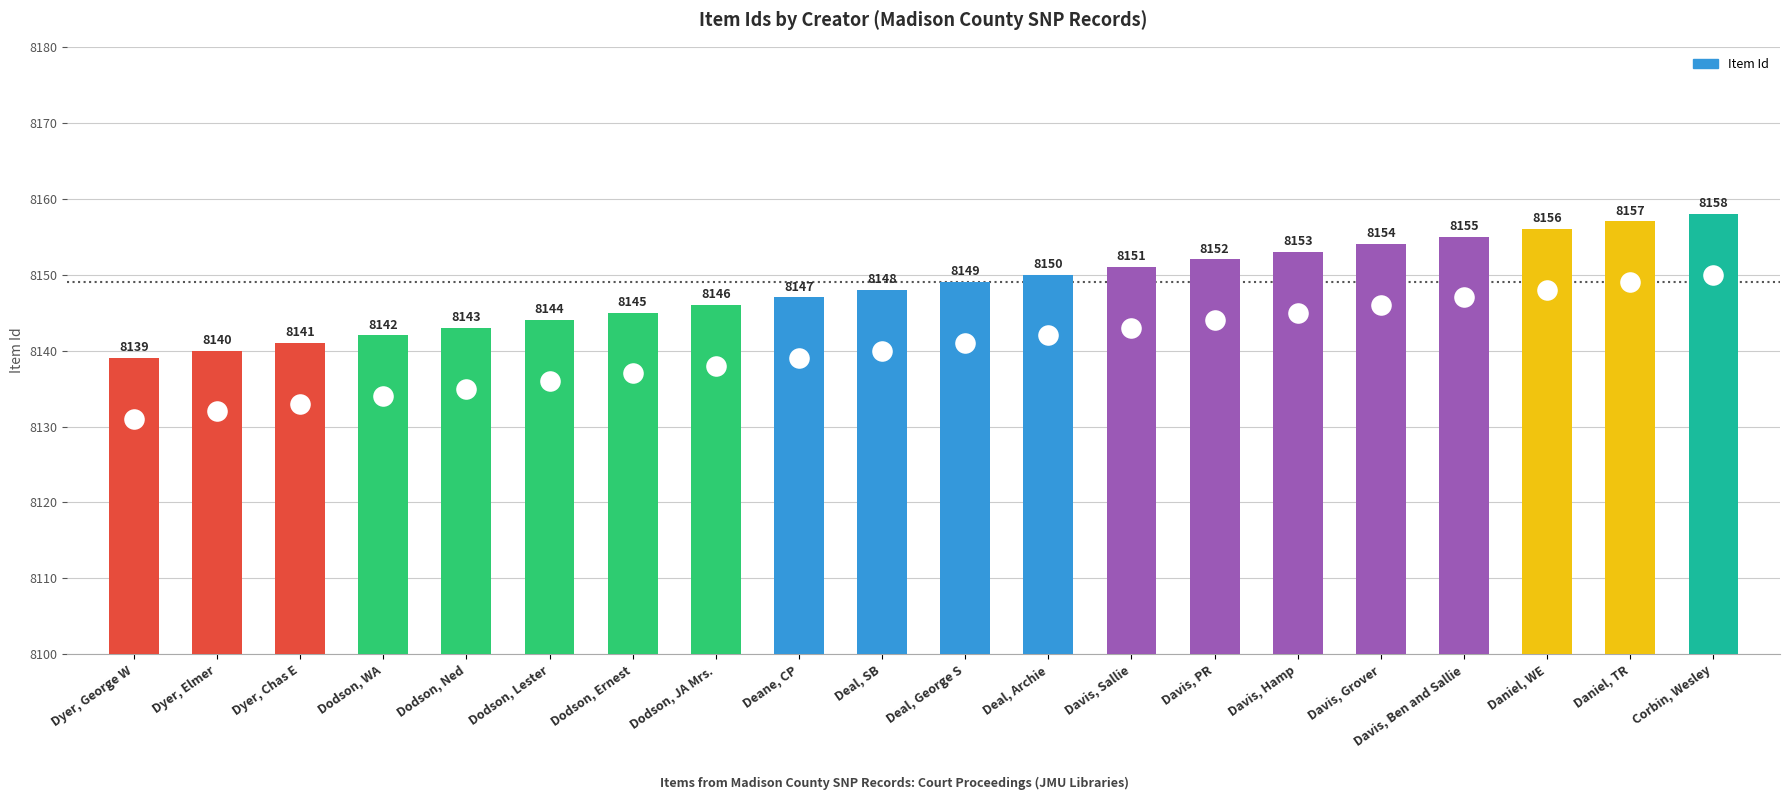

Which has a higher value, Davis, Sallie or Dodson, JA Mrs.?

Davis, Sallie